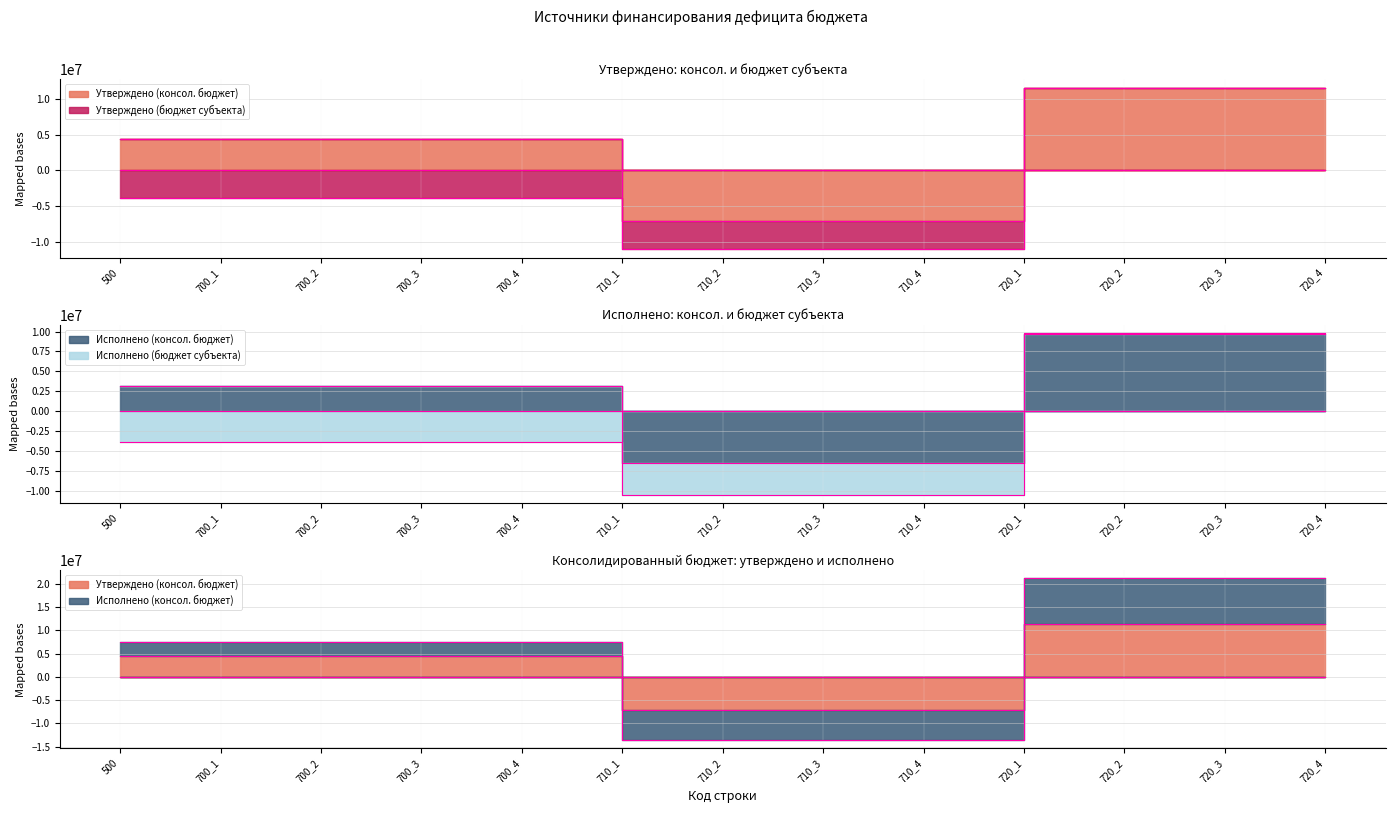

True or false: Исполнено (консол. бюджет) has more than 2 points higher than both neighbors.

False